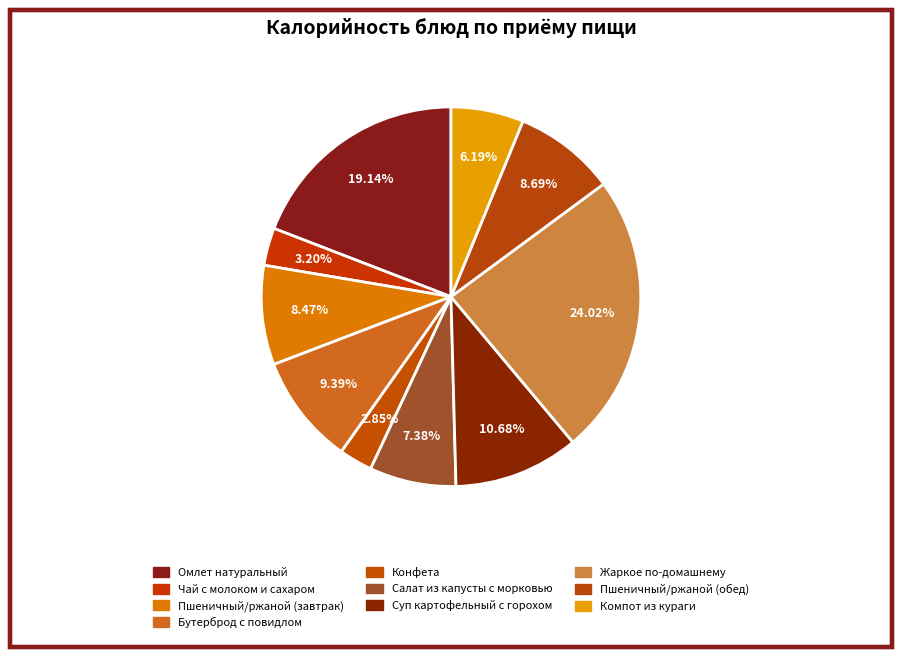

Does any single category account for the majority?

No